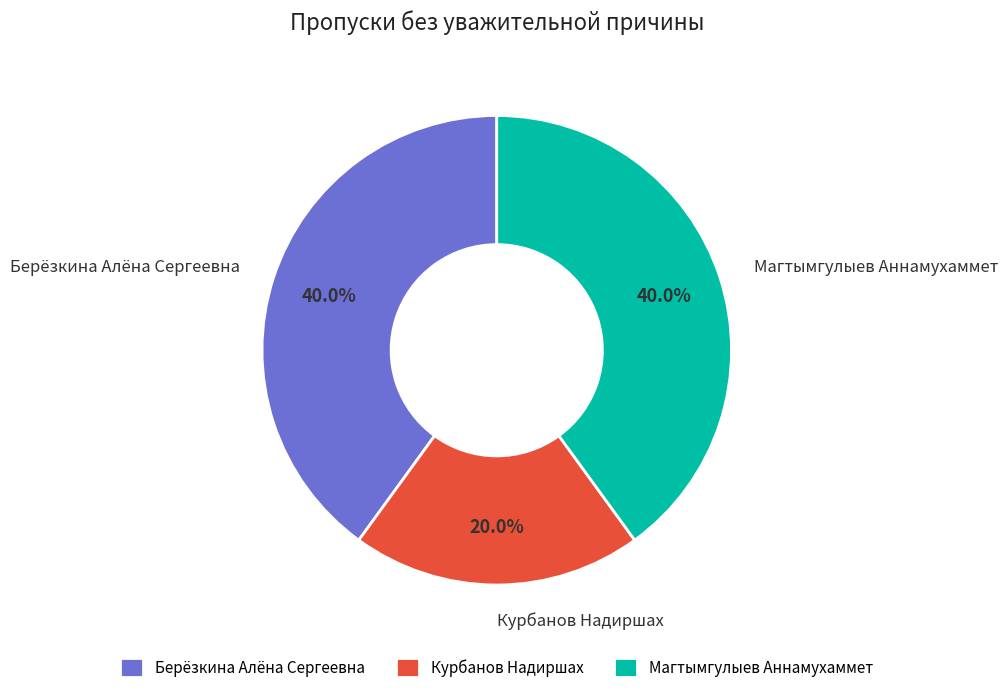

What is the smallest slice in the pie chart?

Курбанов Надиршах